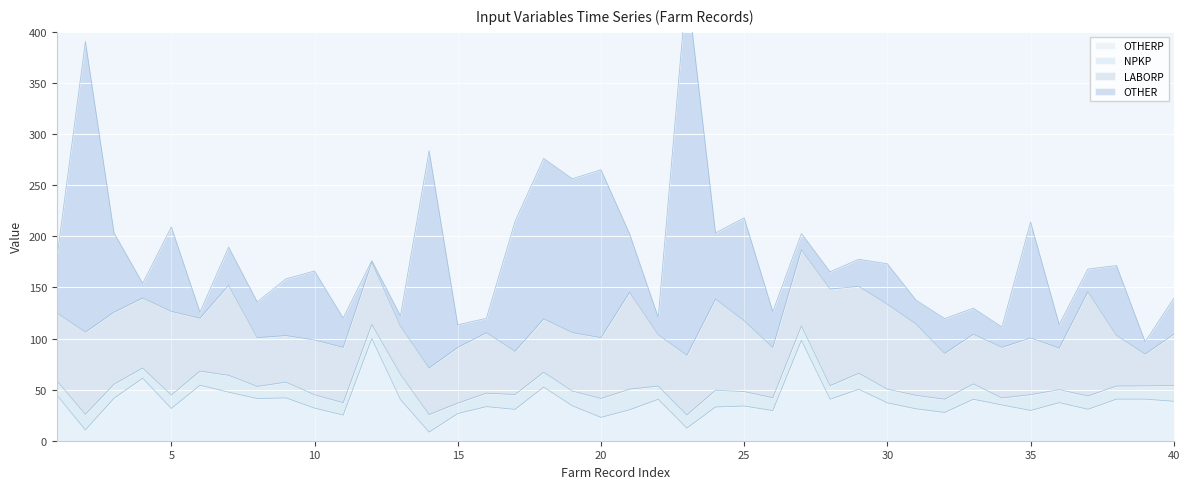

The OTHERP series shows 29.6 at 35. True or false?

True